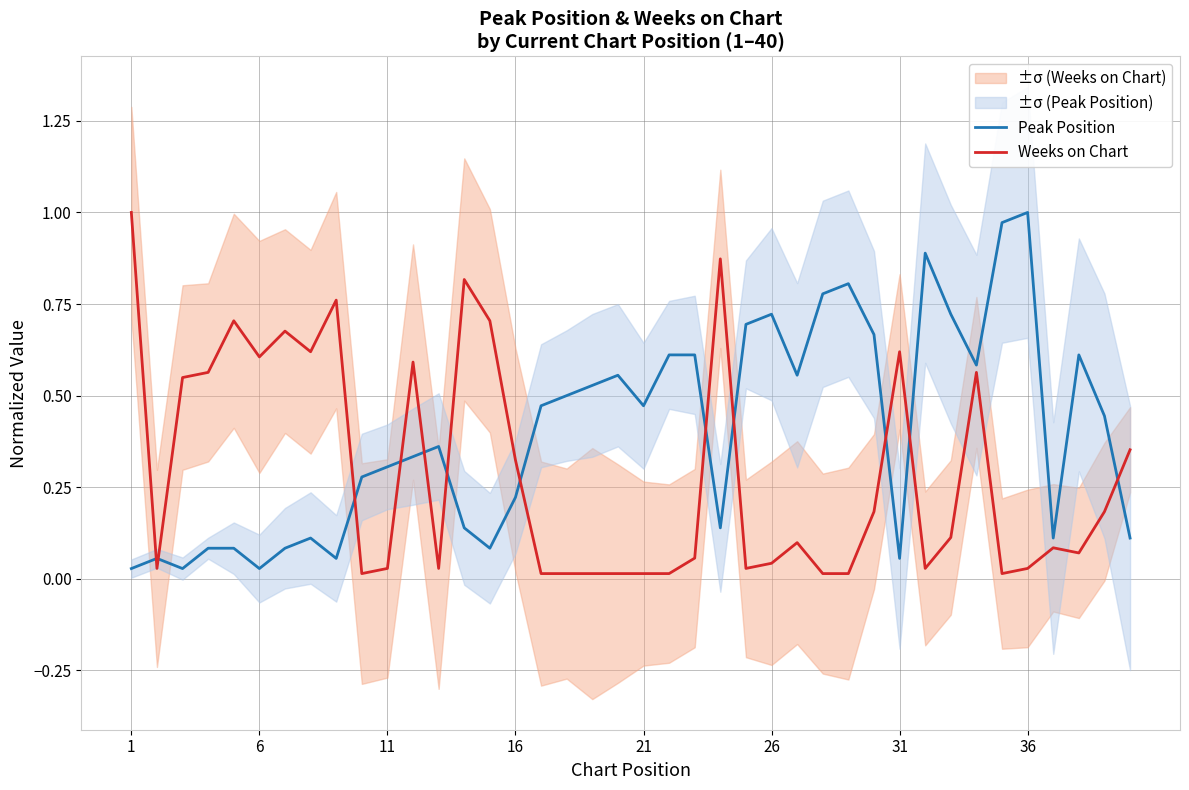

True or false: Weeks on Chart and Peak Position intersect in this chart.

True